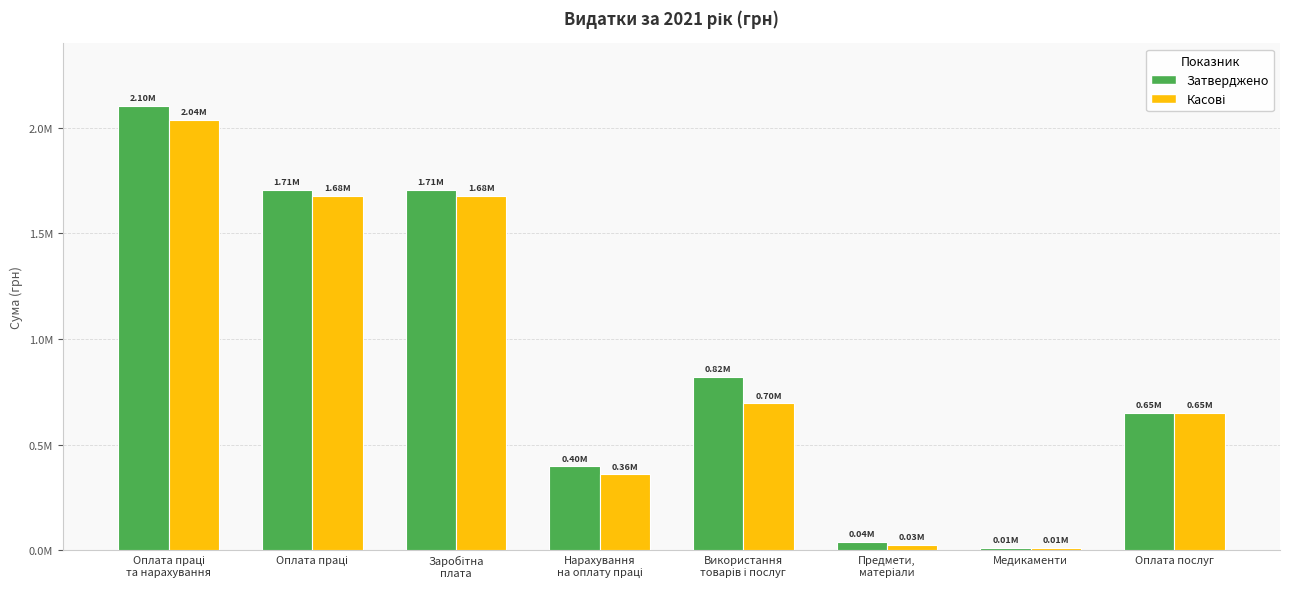

What is the sum of the Касові values at Предмети,
матеріали and Оплата послуг?

675861.9